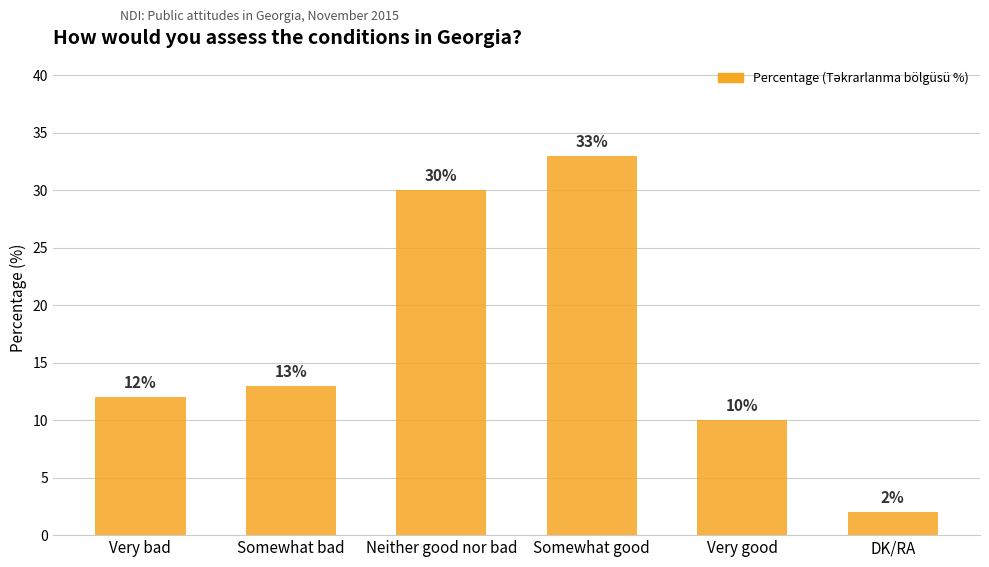

Are the bars horizontal?

No